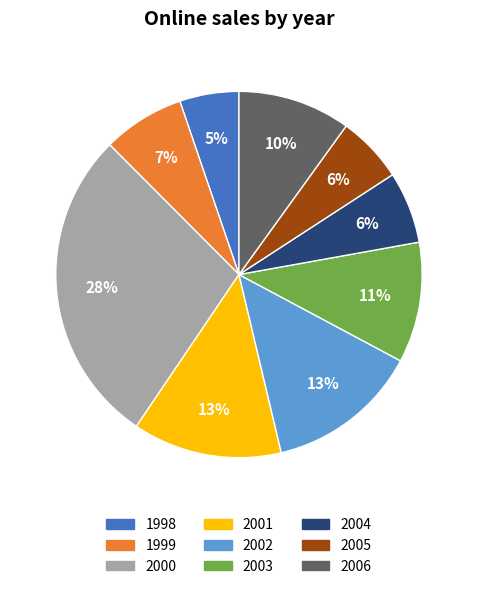

To the nearest percent, what portion does 2004 represent?

6%